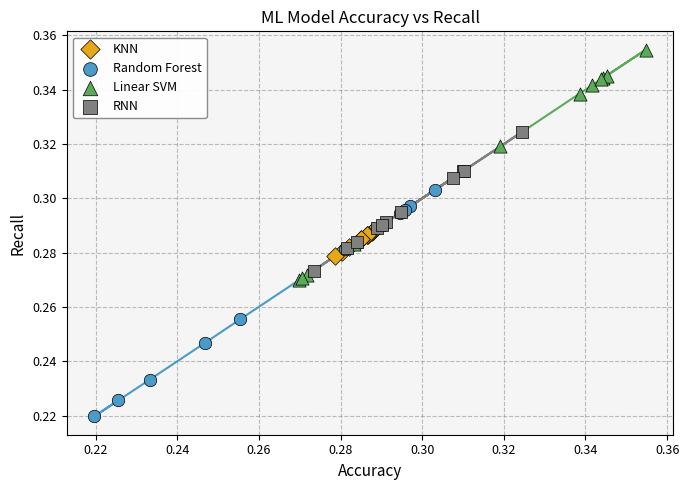

What are all the series names shown in the legend?

KNN, Random Forest, Linear SVM, RNN